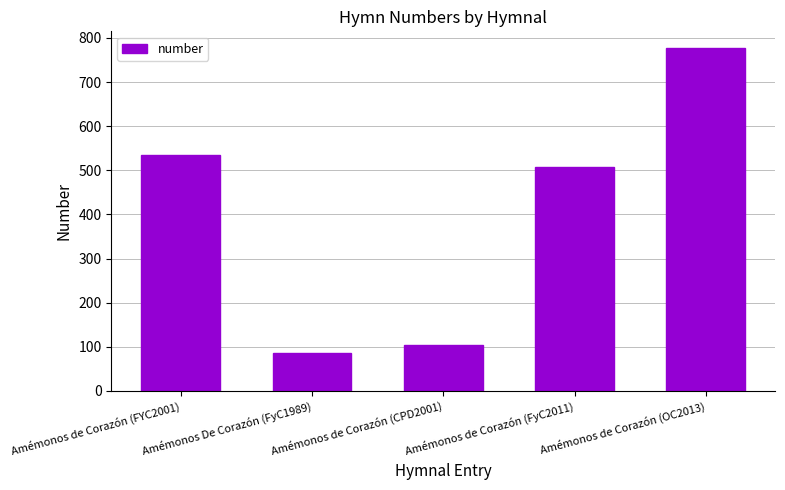

What is the value of the 3rd bar from the left?

104